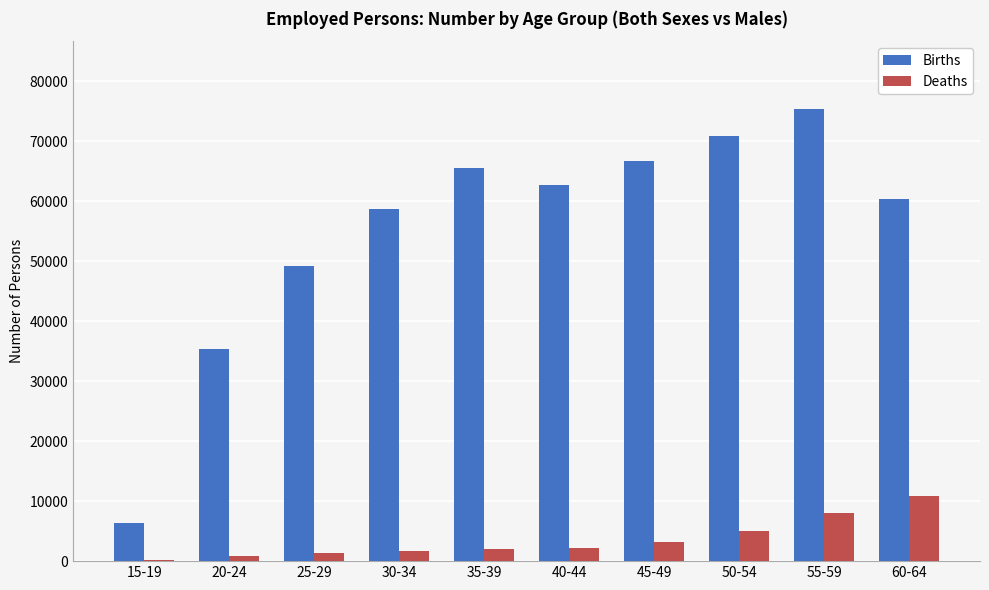

What is the sum of all Deaths values?

35295